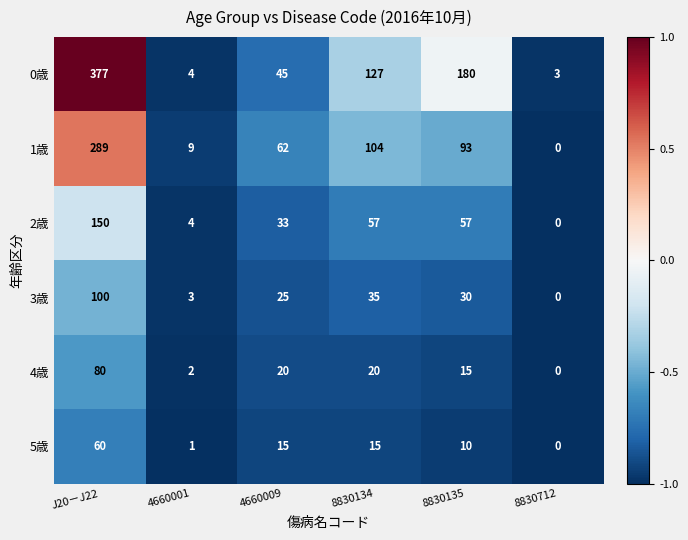

What is the difference between the second highest and second lowest values in the 1歳 series?

95